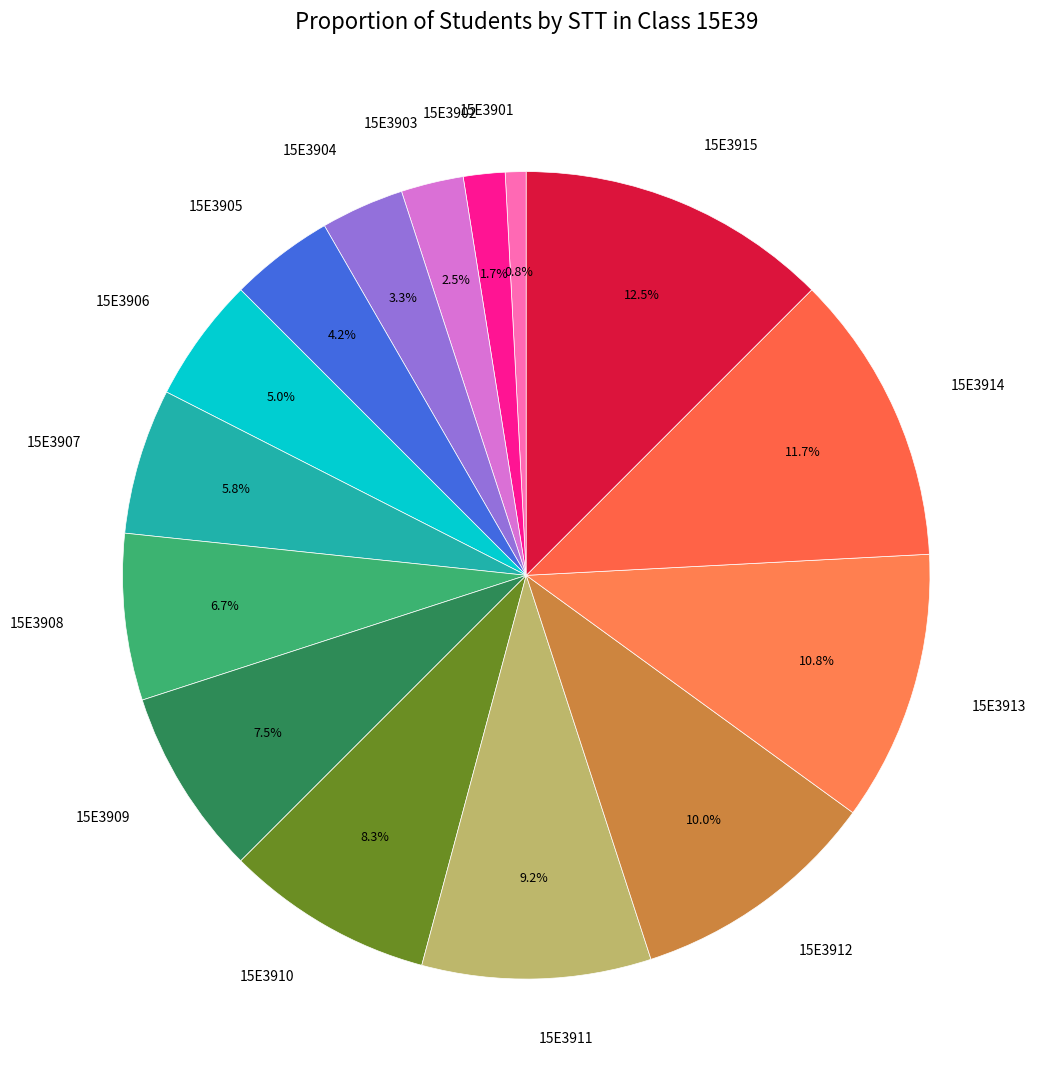

To the nearest percent, what portion does 15E3912 represent?

10%